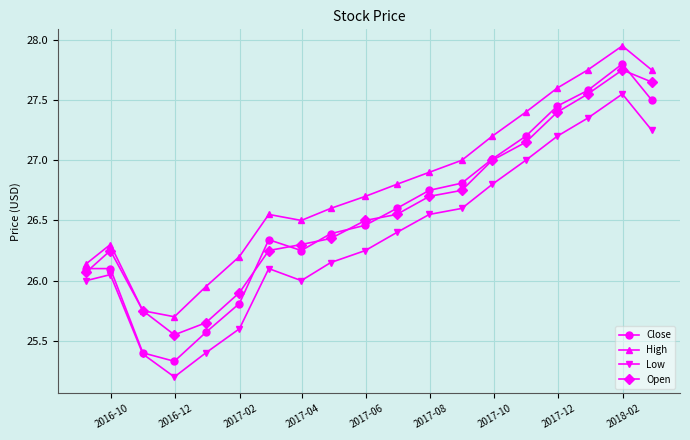

What is the difference between the maximum and minimum values in the Close series?

2.5